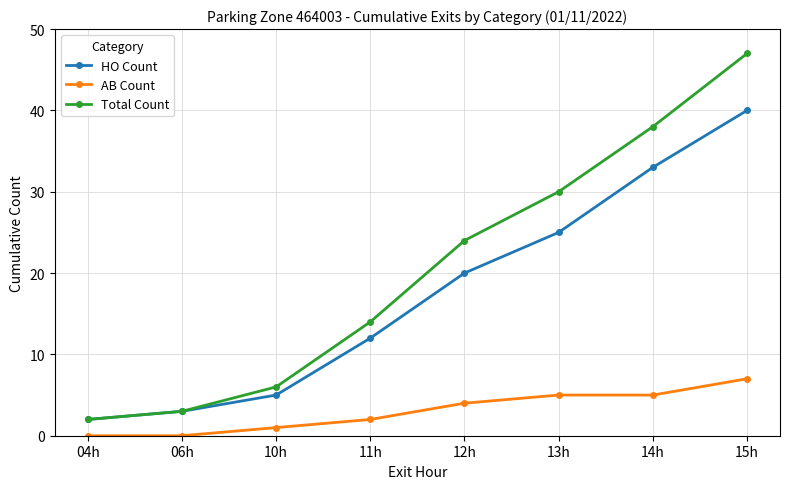

Count the number of data series in this chart.

3